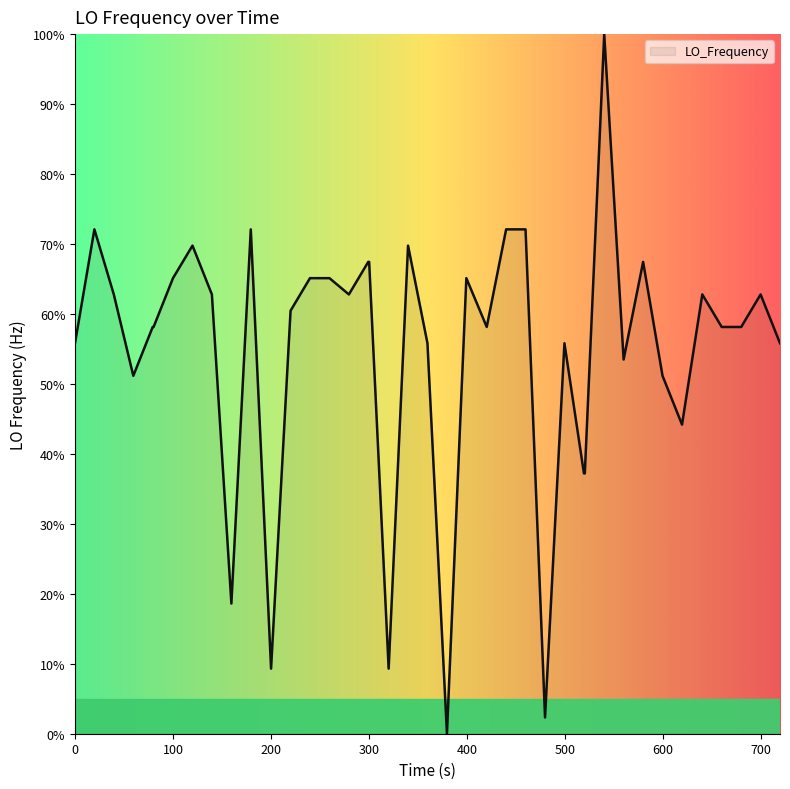

The value at 100 is 23.2. True or false?

False